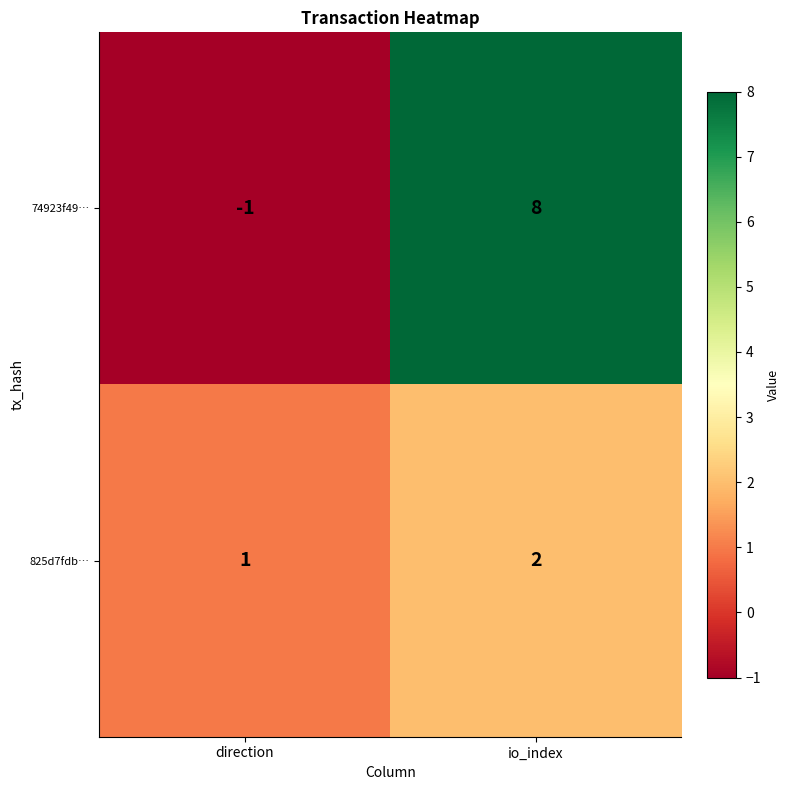

True or false: 74923f49… has a value of 3 at io_index.

False